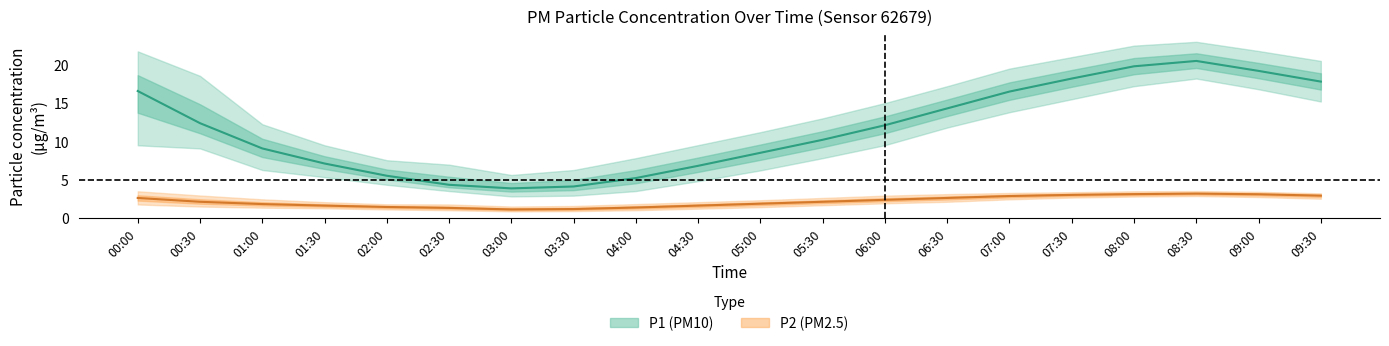

Which series has the widest spread of values?

P1 (PM10) center